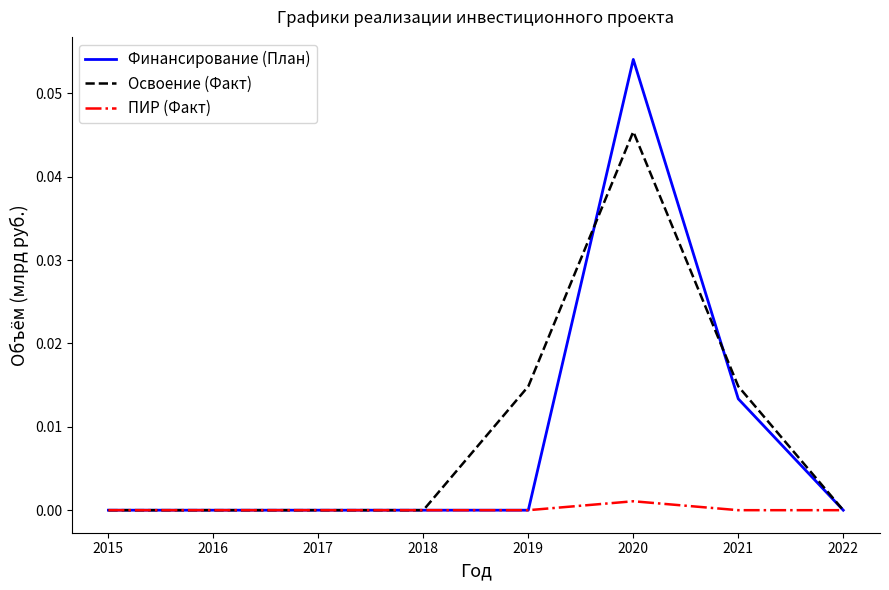

True or false: Финансирование (План) and Освоение (Факт) cross at least once.

True